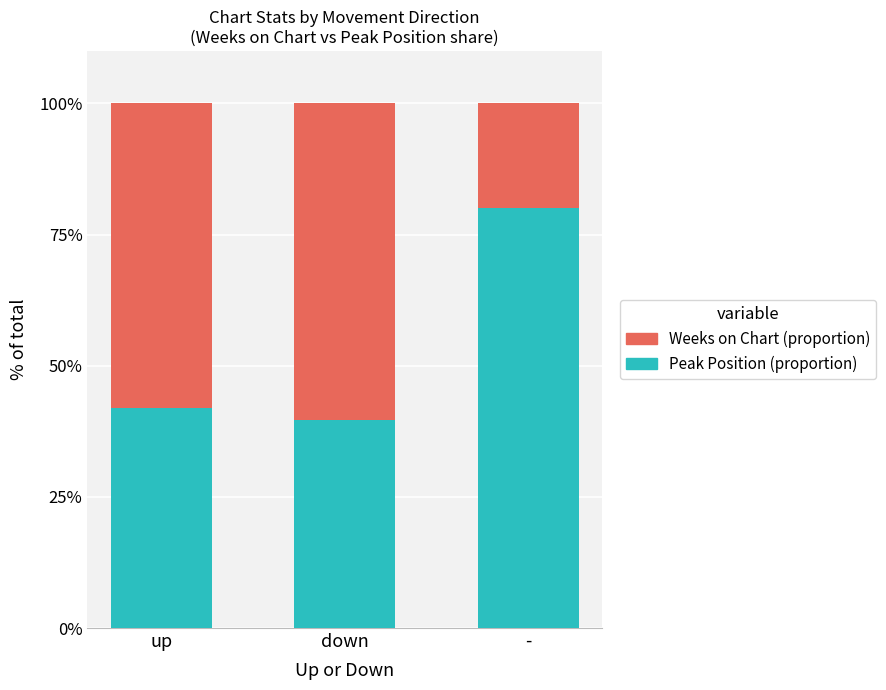

List the labels in order of Peak Position (proportion) value, largest first.

-, up, down